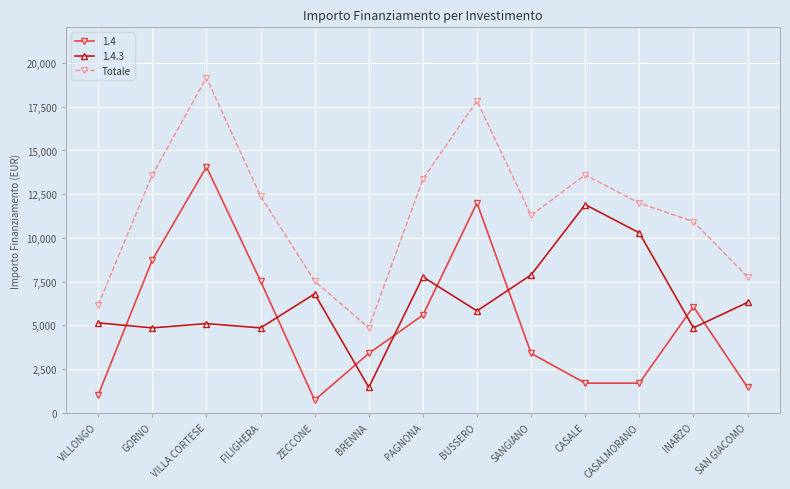

What is the value of the Totale point at the 12th from the left?

10935